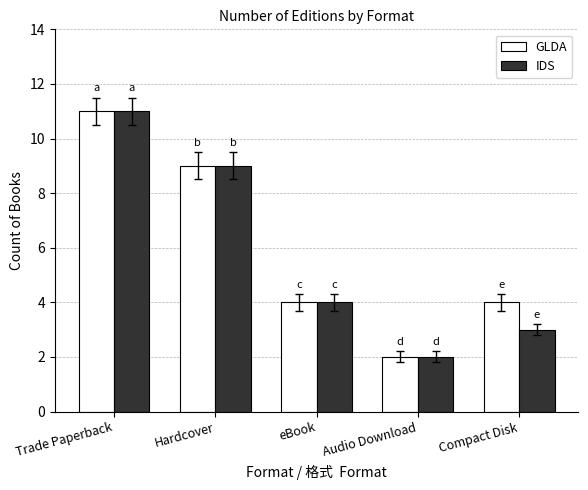

True or false: IDS has a value of 5 at Compact Disk.

False